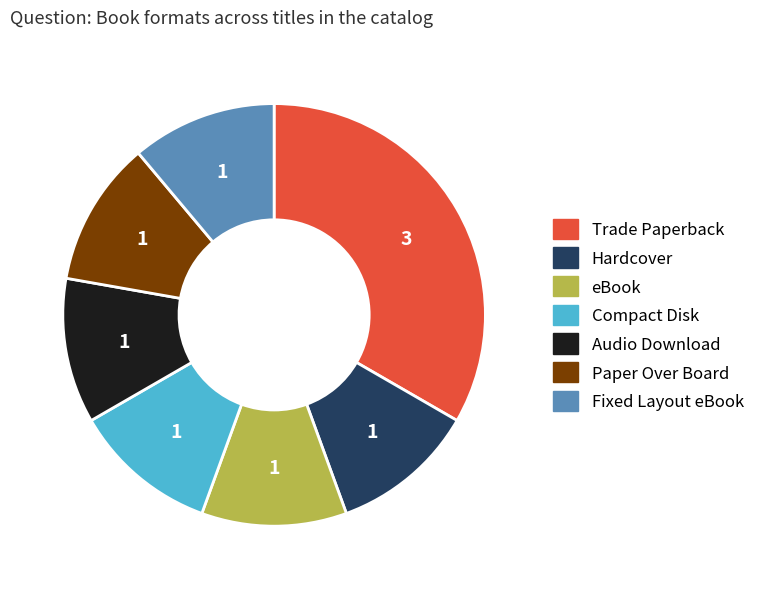

Which slice is the largest?

Trade Paperback